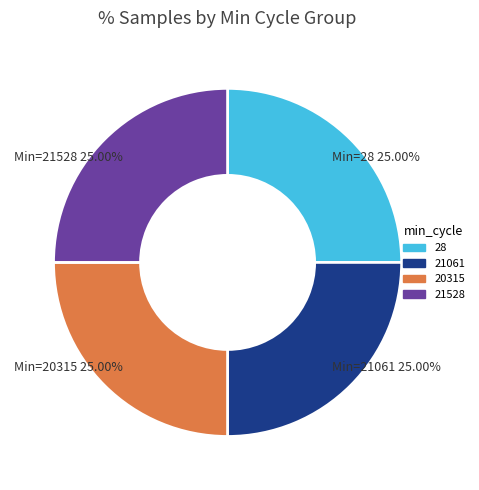

To the nearest percent, what is the average slice percentage?

25%